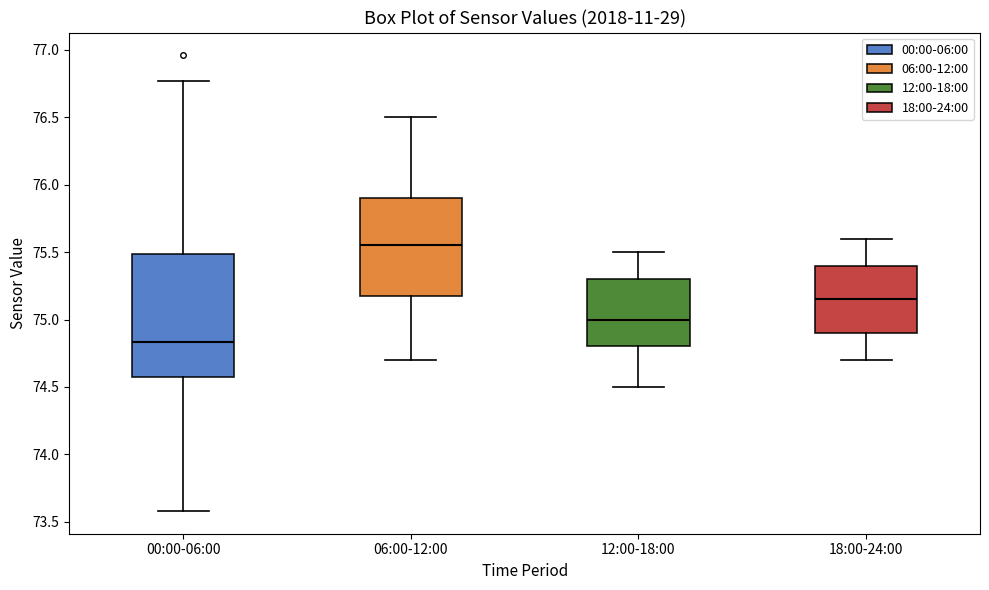

Reading left to right, read every box against the y-axis: the position of its median line, the range the box covers, and the ends of its whiskers. The values are not printed on the chart, so give them approximately, as read against the axis.

00:00-06:00: median 74.85, box 74.55 to 75.50, whiskers 73.60 to 76.75
06:00-12:00: median 75.55, box 75.20 to 75.90, whiskers 74.70 to 76.50
12:00-18:00: median 75.00, box 74.80 to 75.30, whiskers 74.50 to 75.50
18:00-24:00: median 75.15, box 74.90 to 75.40, whiskers 74.70 to 75.60